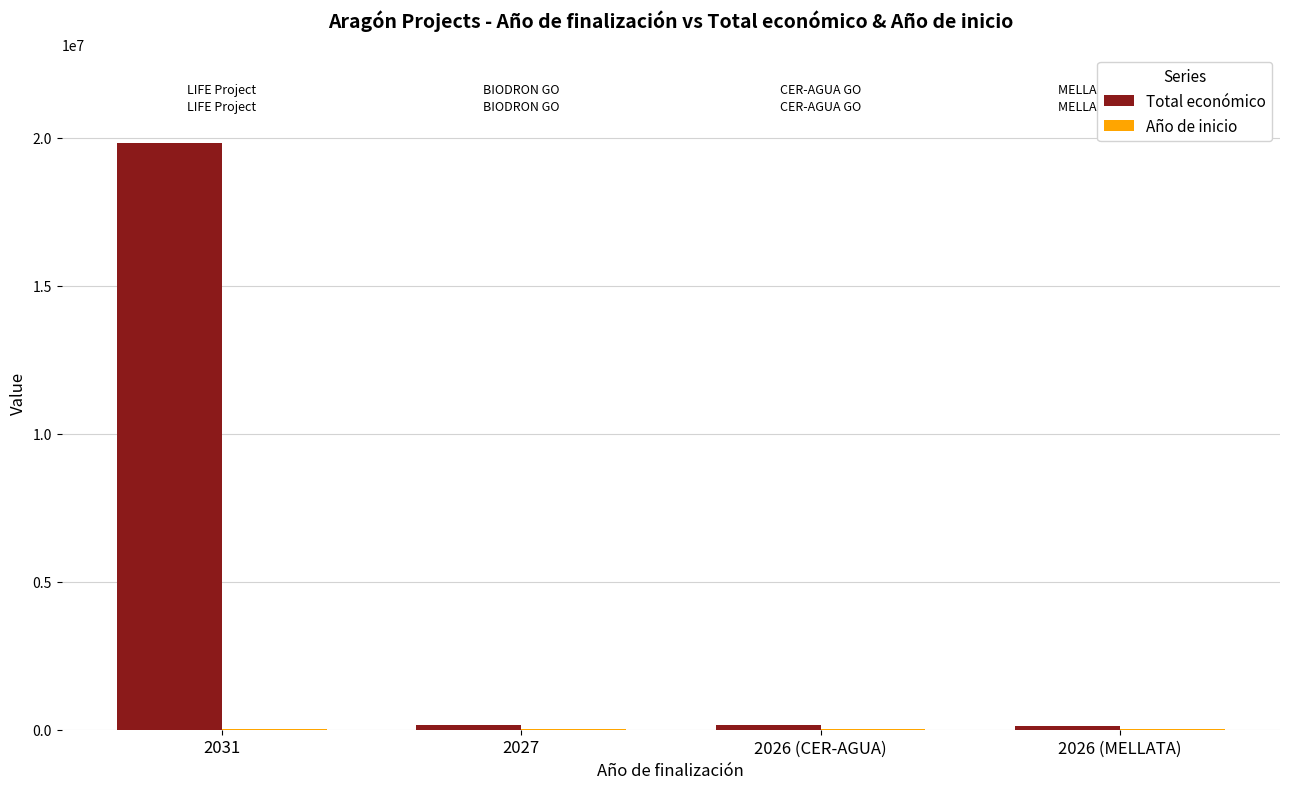

Count the number of categories in the chart.

4